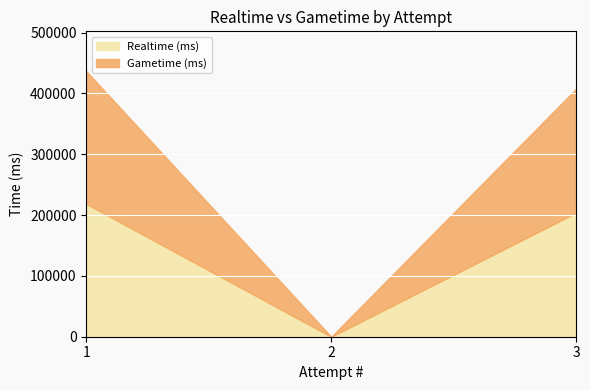

At which label does Gametime (ms) reach its peak?

1